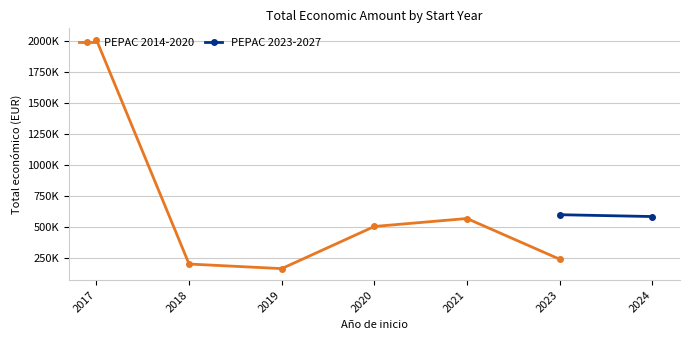

What is the value of the PEPAC 2014-2020 point at the 2nd from the left?

201930.9